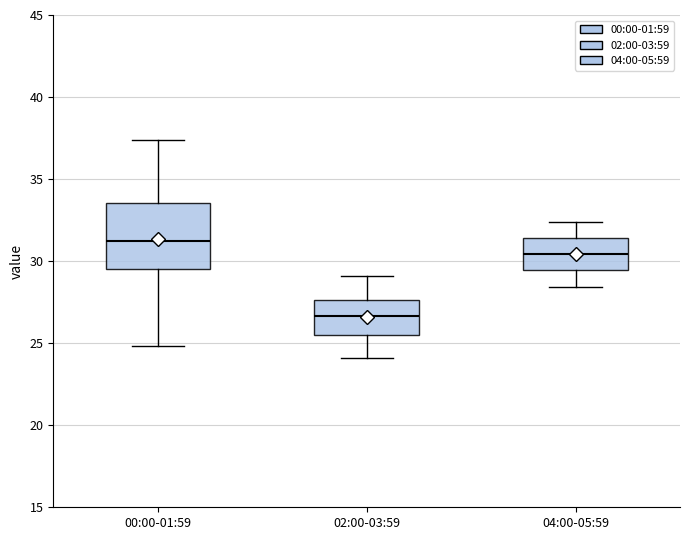

Reading left to right, transcribe this box plot: for each box, give where its median line is, the range the box spans, and where its two whiskers end, as read against the y-axis. The values are not printed on the chart, so give them approximately, as read against the axis.

00:00-01:59: median 31.5, box 29.5 to 33.5, whiskers 25.0 to 37.5
02:00-03:59: median 26.5, box 25.5 to 27.5, whiskers 24.0 to 29.0
04:00-05:59: median 30.5, box 29.5 to 31.5, whiskers 28.5 to 32.5